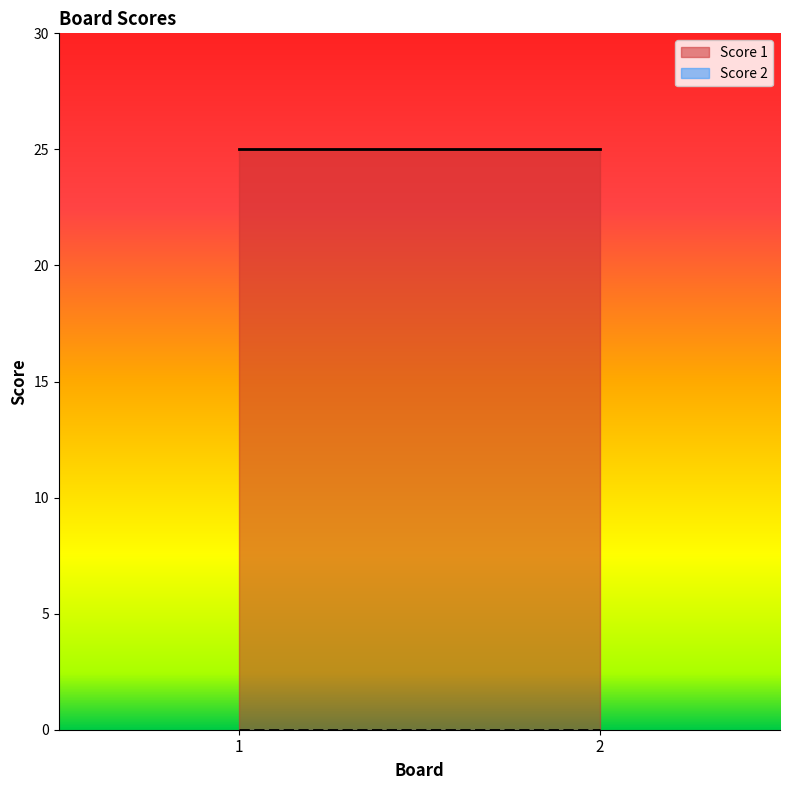

Between 1 and 2, which series saw the biggest shift?

Score 1